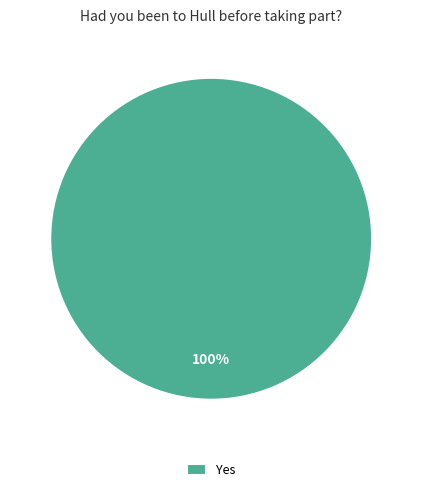

How many slices are in this pie chart?

1